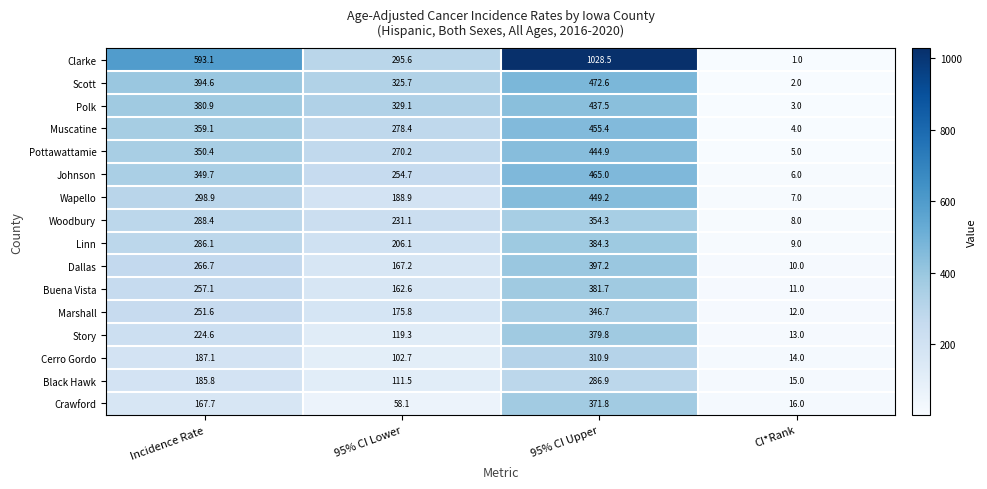

What is the total value across all series at 95% CI Lower?

3277.0